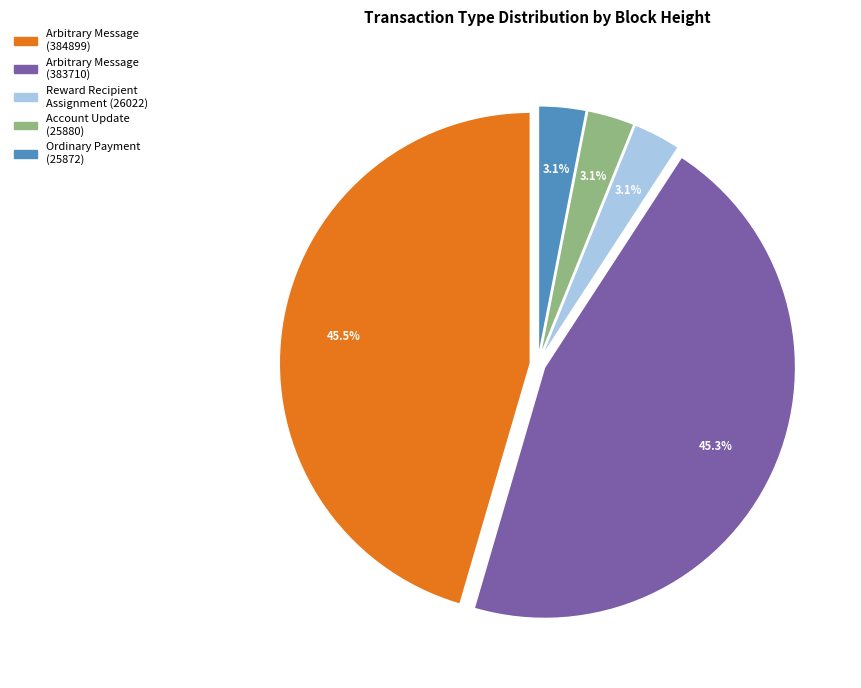

What percentage is the Account Update (25880) slice, to the nearest percent?

3%